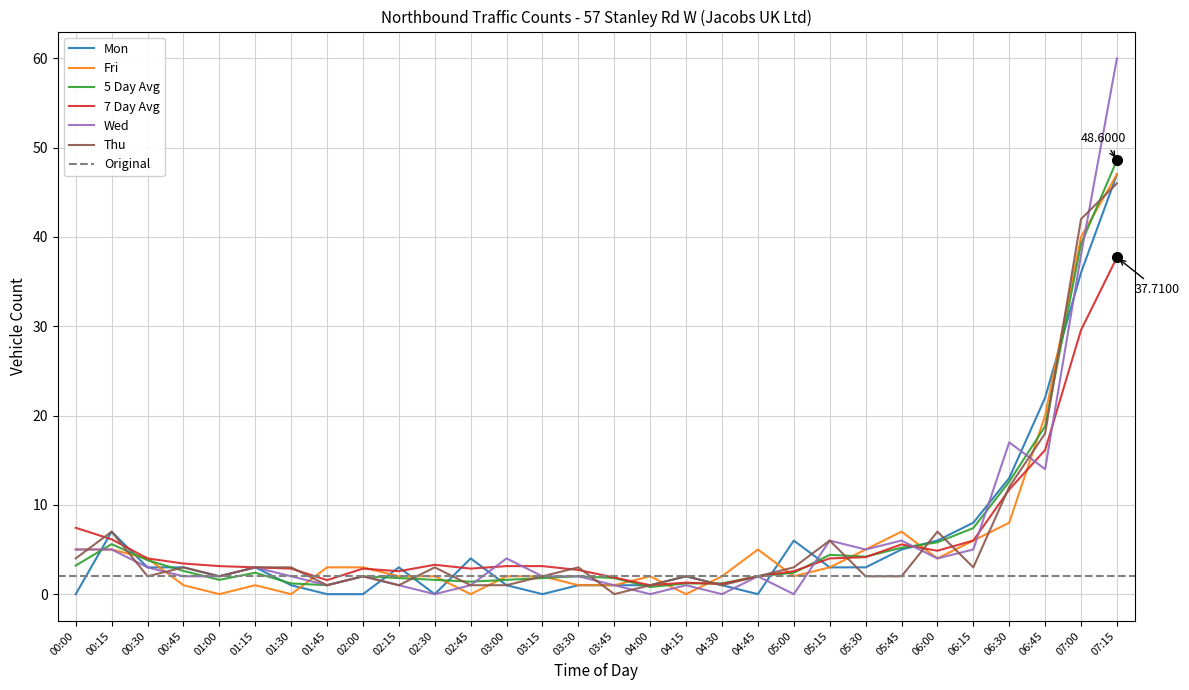

Reading right to left, extract all data points from this chart.

Mon: 47.0	36.0	22.0	13.0	8.0	6.0	5.0	3.0	3.0	6.0	0.0	1.0	2.0	1.0	1.0	1.0	0.0	1.0	4.0	0.0	3.0	0.0	0.0	1.0	3.0	2.0	3.0	3.0	7.0	0.0
Fri: 47.0	40.0	20.0	8.0	6.0	4.0	7.0	5.0	3.0	2.0	5.0	2.0	0.0	2.0	1.0	1.0	2.0	2.0	0.0	2.0	2.0	3.0	3.0	0.0	1.0	0.0	1.0	4.0	5.0	5.0
5 Day Avg: 48.6	39.2	18.8	12.6	7.4	5.8	5.2	4.2	4.4	2.4	2.0	1.2	1.2	0.8	1.8	2.0	1.8	1.6	1.4	1.6	1.8	2.0	1.0	1.2	2.4	1.6	2.6	3.8	5.6	3.2
7 Day Avg: 37.7	29.6	16.1	11.7	6.0	4.9	5.6	4.1	4.0	2.6	2.0	1.1	1.3	1.0	1.9	2.7	3.1	3.1	2.9	3.3	2.6	2.9	1.6	2.9	3.0	3.1	3.4	4.0	6.1	7.4
Wed: 60.0	38.0	14.0	17.0	5.0	4.0	6.0	5.0	6.0	0.0	2.0	0.0	1.0	0.0	1.0	2.0	2.0	4.0	1.0	0.0	1.0	2.0	1.0	2.0	3.0	2.0	2.0	3.0	5.0	5.0
Thu: 46.0	42.0	18.0	12.0	3.0	7.0	2.0	2.0	6.0	3.0	2.0	1.0	2.0	1.0	0.0	3.0	2.0	1.0	1.0	3.0	1.0	2.0	1.0	3.0	3.0	2.0	3.0	2.0	7.0	4.0